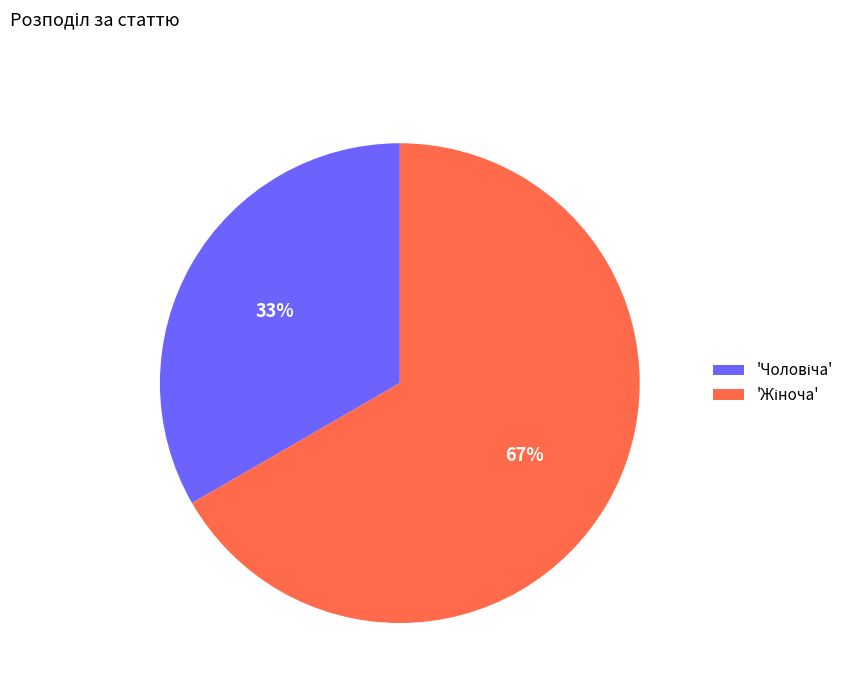

Does any single category account for the majority?

Yes